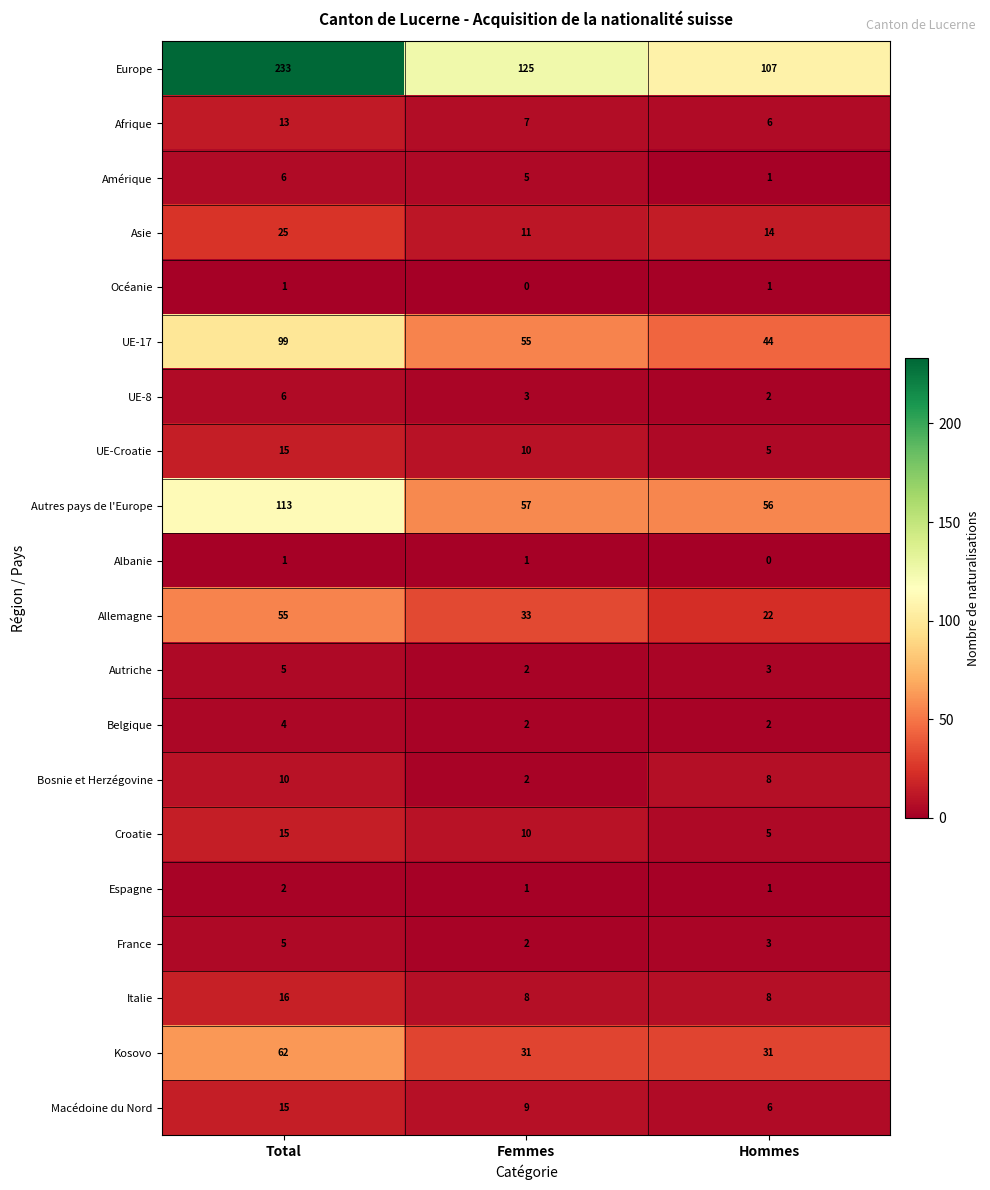

At which label does Bosnie et Herzégovine first exceed 8?

Total